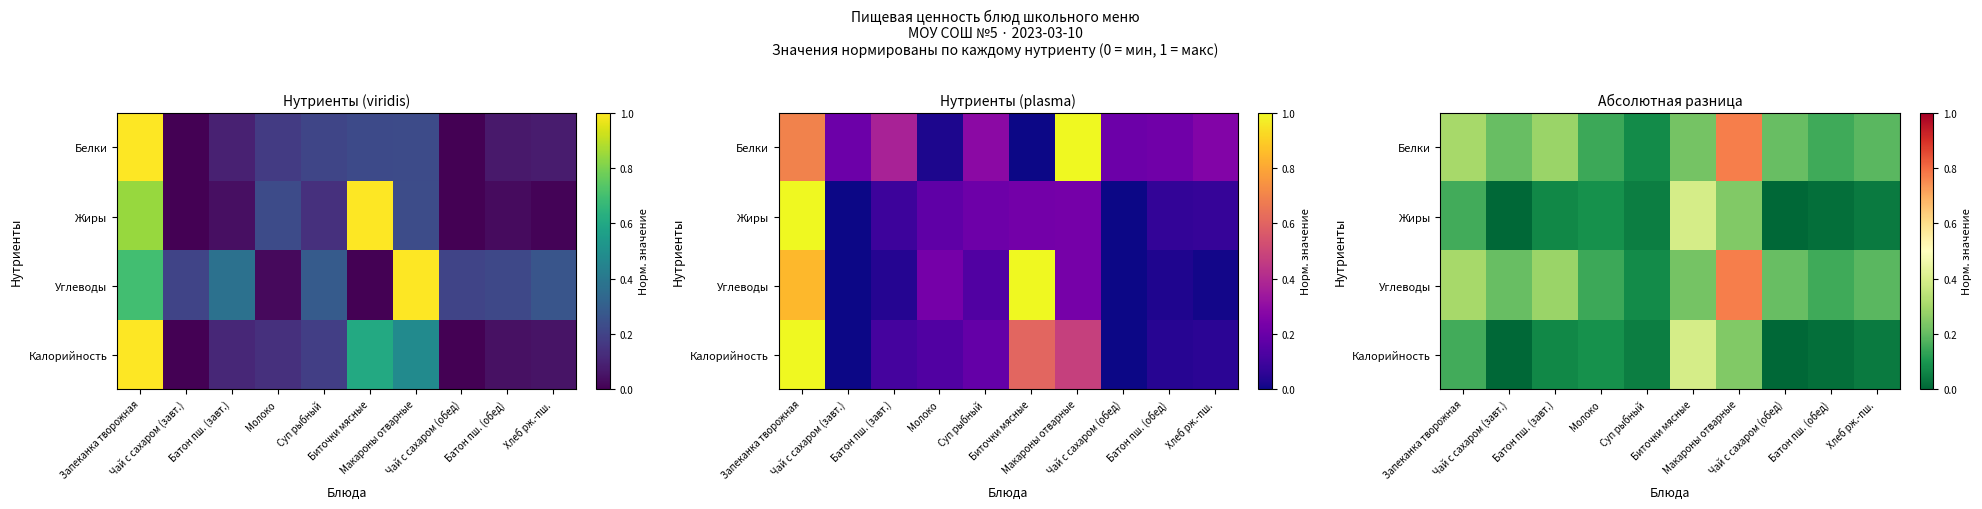

What is the difference between the second highest and second lowest values in the Жиры series?

0.2